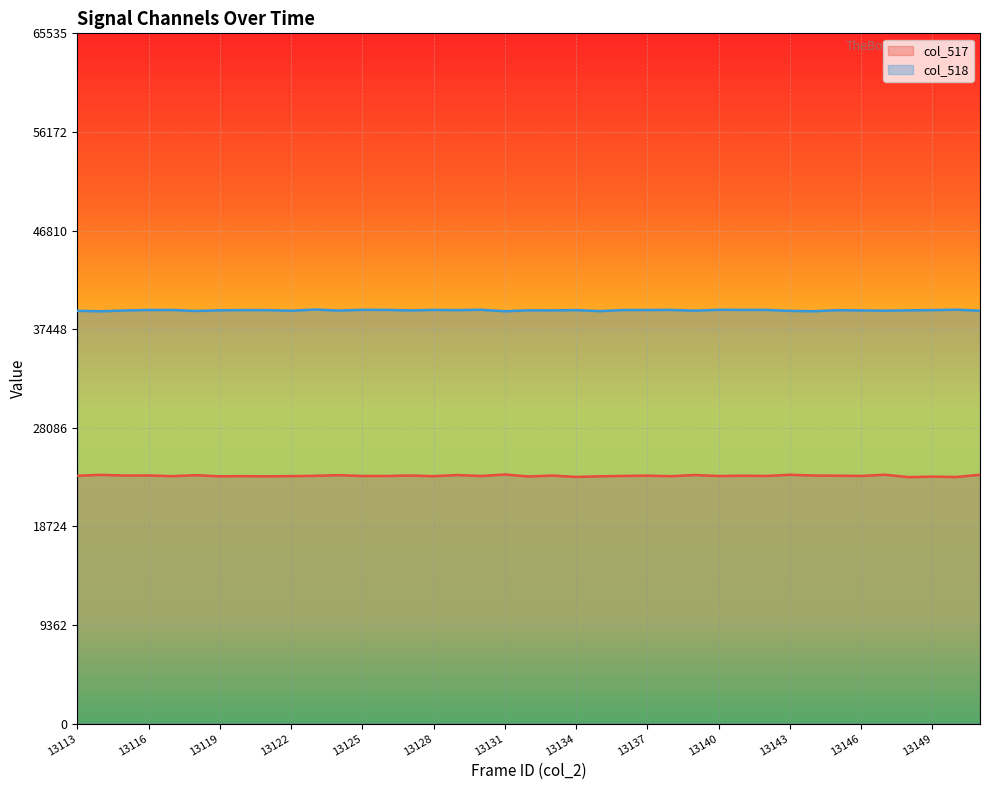

Which series has the widest spread of values?

col_517